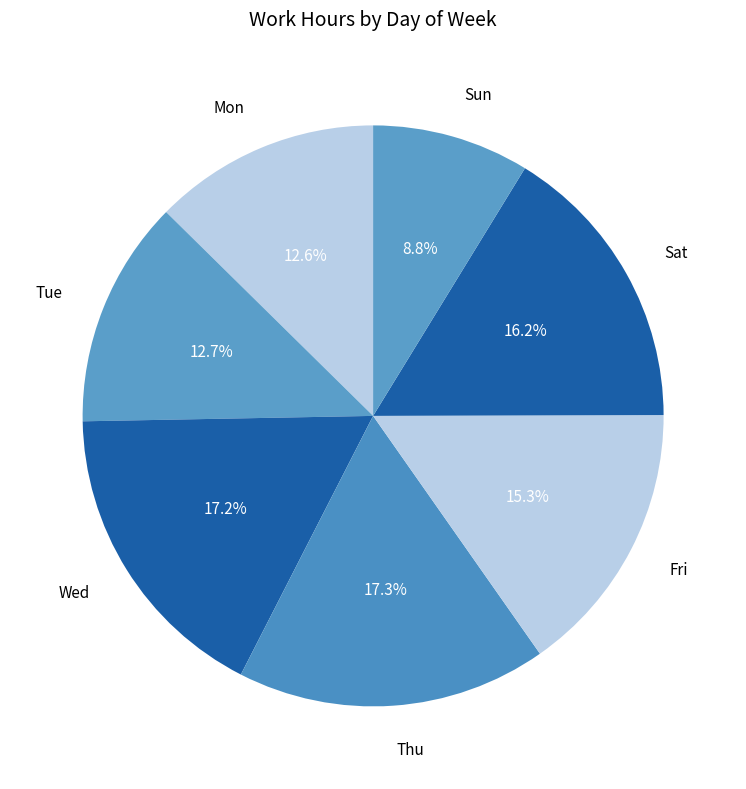

Is there any slice that represents more than half of the pie?

No